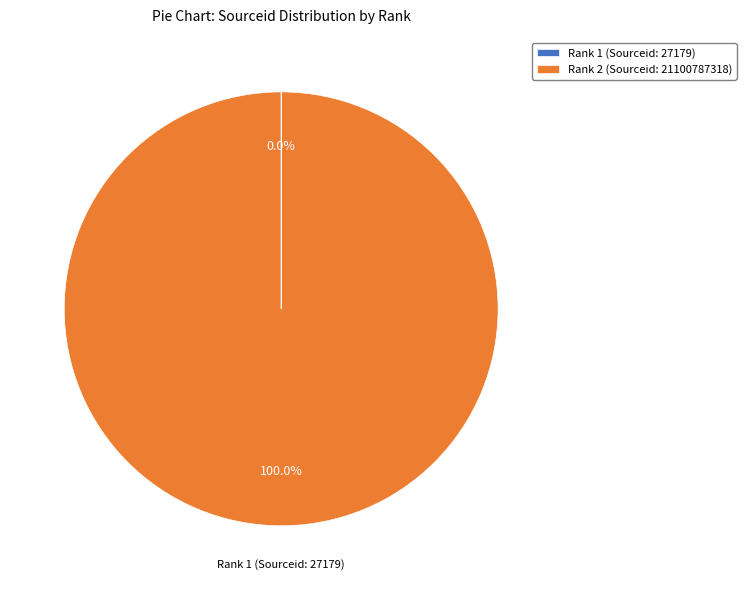

Does any single category account for the majority?

Yes